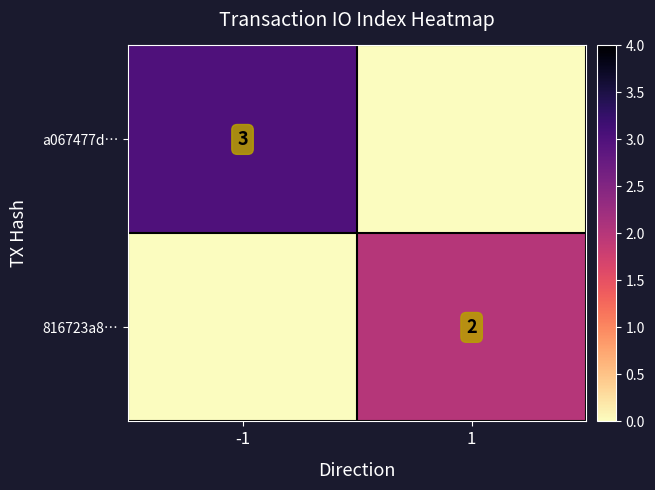

Is the value of a067477d… at -1 greater than the value of 816723a8… at 1?

Yes